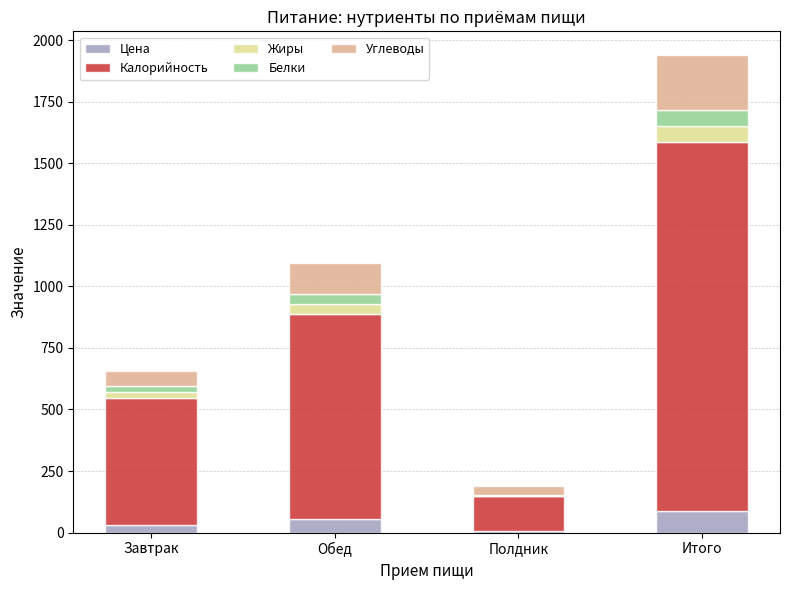

What is the highest value of the Цена series?

89.5